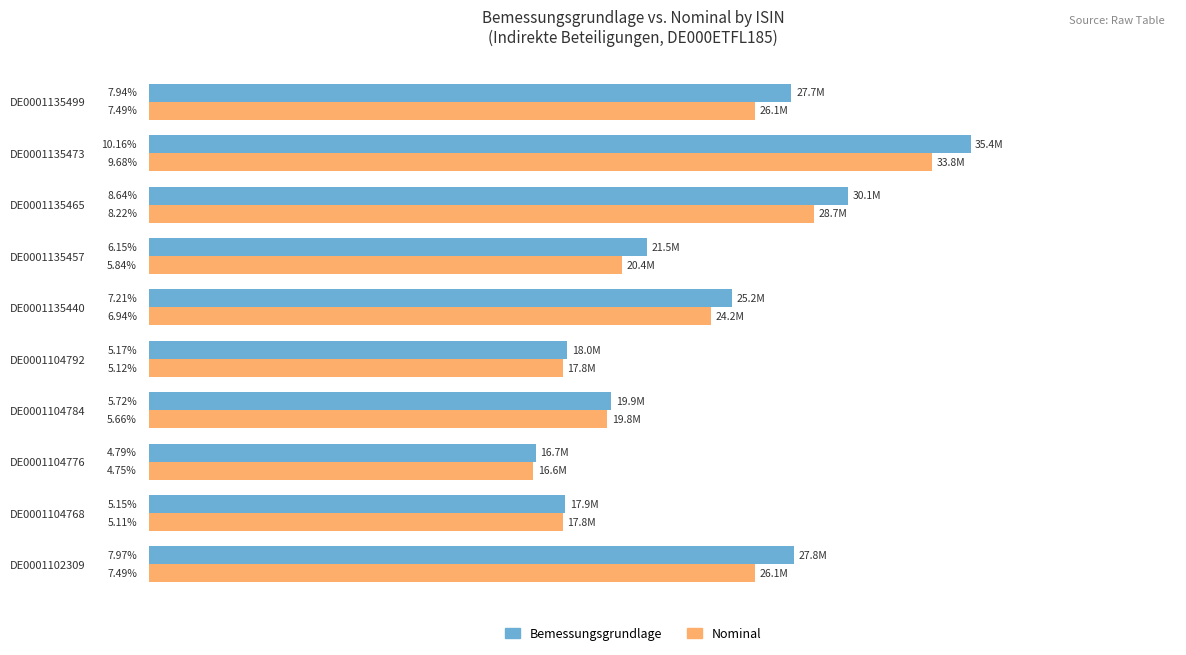

What are all the series names shown in the legend?

Bemessungsgrundlage, Nominal